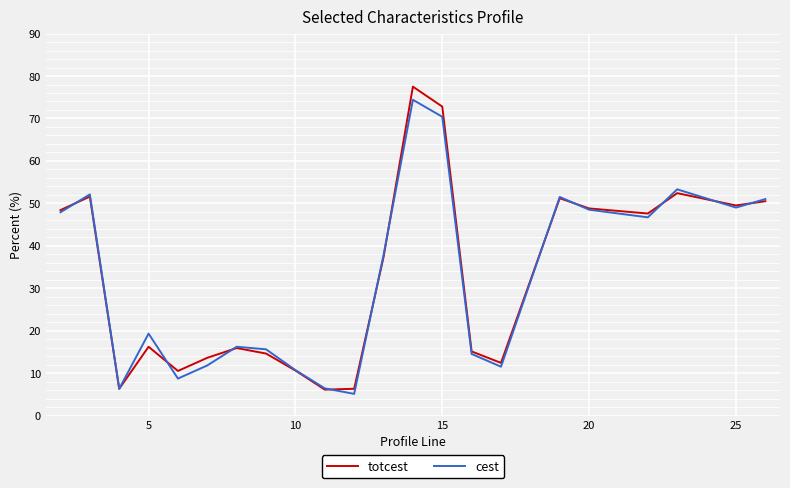

What is the minimum value for totcest?

6.1